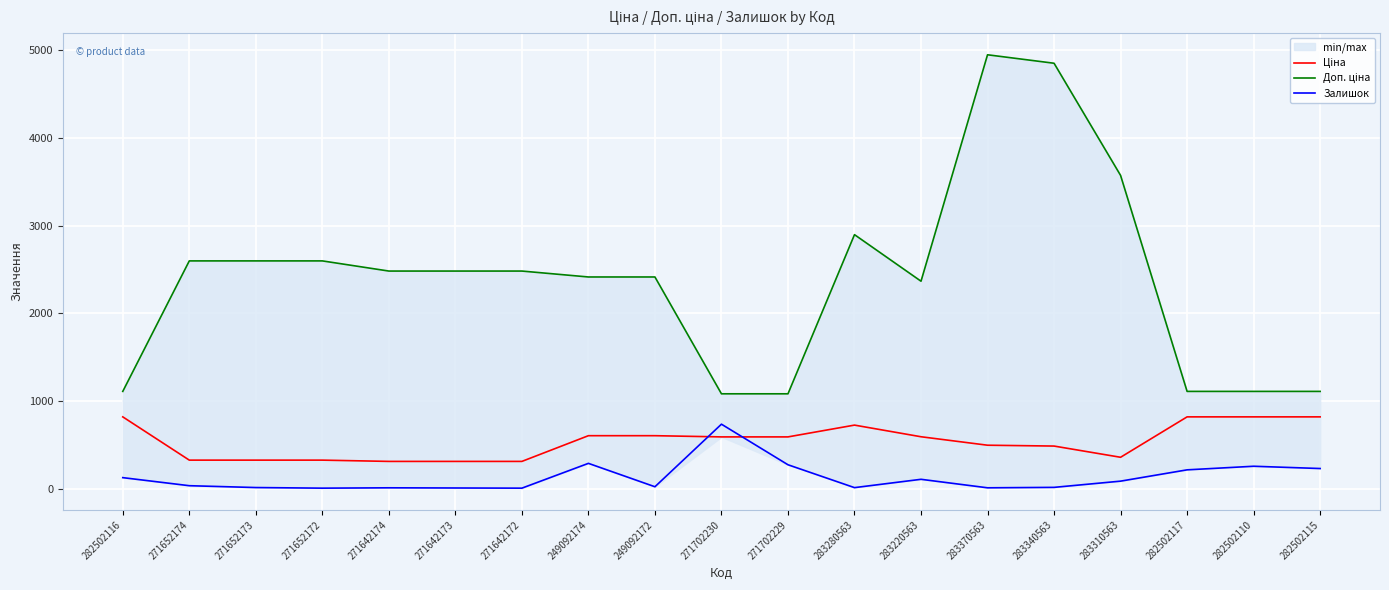

Reading right to left, list all the values displayed in this chart.

Ціна: 282502115=818.5	282502110=818.5	282502117=818.5	283310563=357.4	283340563=485.4	283370563=495.0	283220563=591.6	283280563=724.5	271702229=589.9	271702230=589.9	249092172=603.7	249092174=603.7	271642172=310.3	271642173=310.3	271642174=310.3	271652172=324.8	271652173=324.8	271652174=324.8	282502116=818.5
Доп. ціна: 282502115=1109.2	282502110=1109.2	282502117=1109.2	283310563=3573.9	283340563=4853.8	283370563=4950.4	283220563=2366.5	283280563=2897.8	271702229=1081.7	271702230=1081.7	249092172=2414.8	249092174=2414.8	271642172=2482.4	271642173=2482.4	271642174=2482.4	271652172=2598.3	271652173=2598.3	271652174=2598.3	282502116=1109.2
Залишок: 282502115=229.0	282502110=255.0	282502117=214.0	283310563=85.0	283340563=14.0	283370563=9.0	283220563=106.0	283280563=11.0	271702229=272.0	271702230=735.0	249092172=21.0	249092174=288.0	271642172=5.0	271642173=7.0	271642174=9.0	271652172=5.0	271652173=12.0	271652174=33.0	282502116=125.0